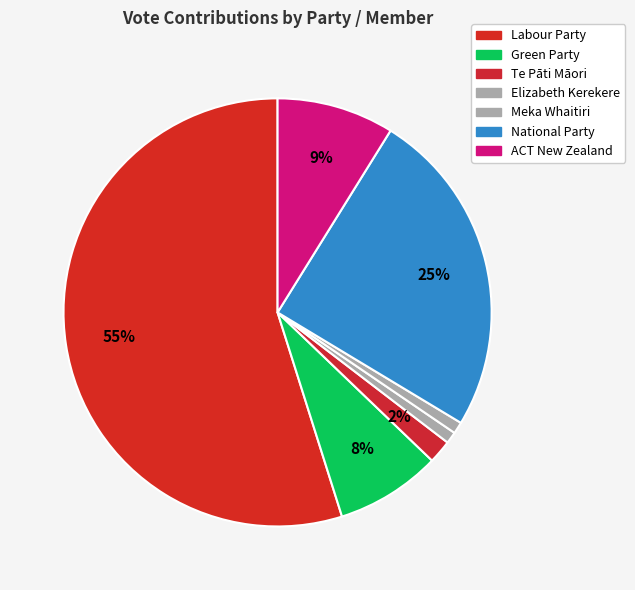

Which has a higher value, Elizabeth Kerekere or National Party?

National Party